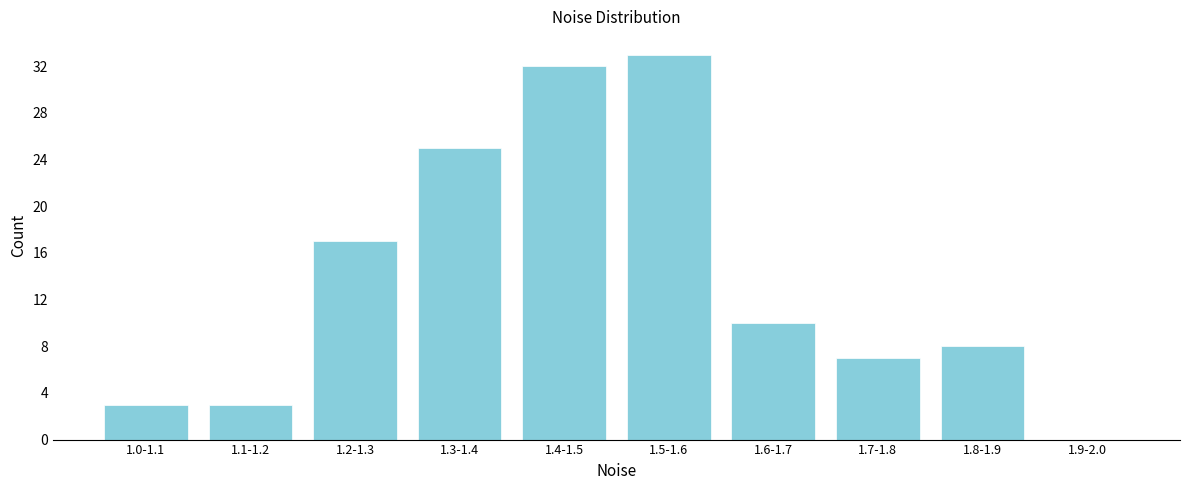

Reading left to right, list all the values displayed in this chart.

1.0-1.1=3	1.1-1.2=3	1.2-1.3=17	1.3-1.4=25	1.4-1.5=32	1.5-1.6=33	1.6-1.7=10	1.7-1.8=7	1.8-1.9=8	1.9-2.0=0